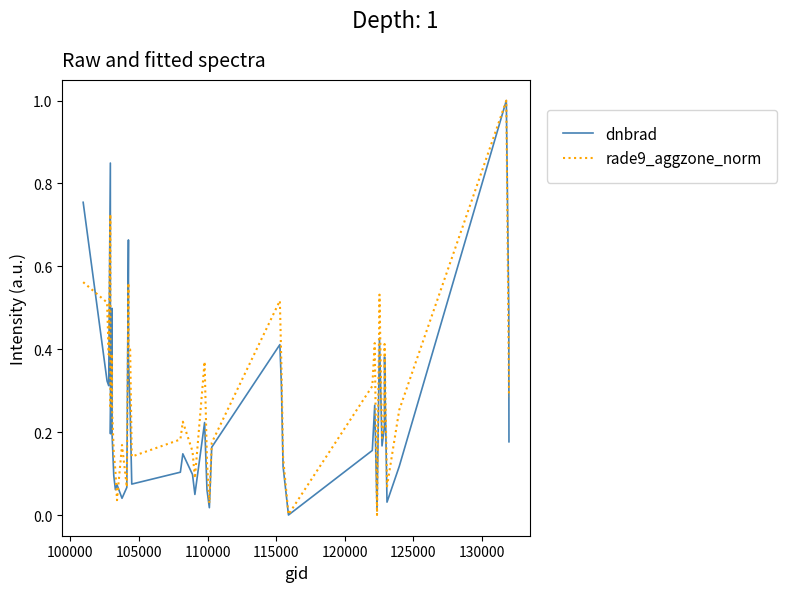

What is the highest value of the rade9_aggzone_norm series?

1.0